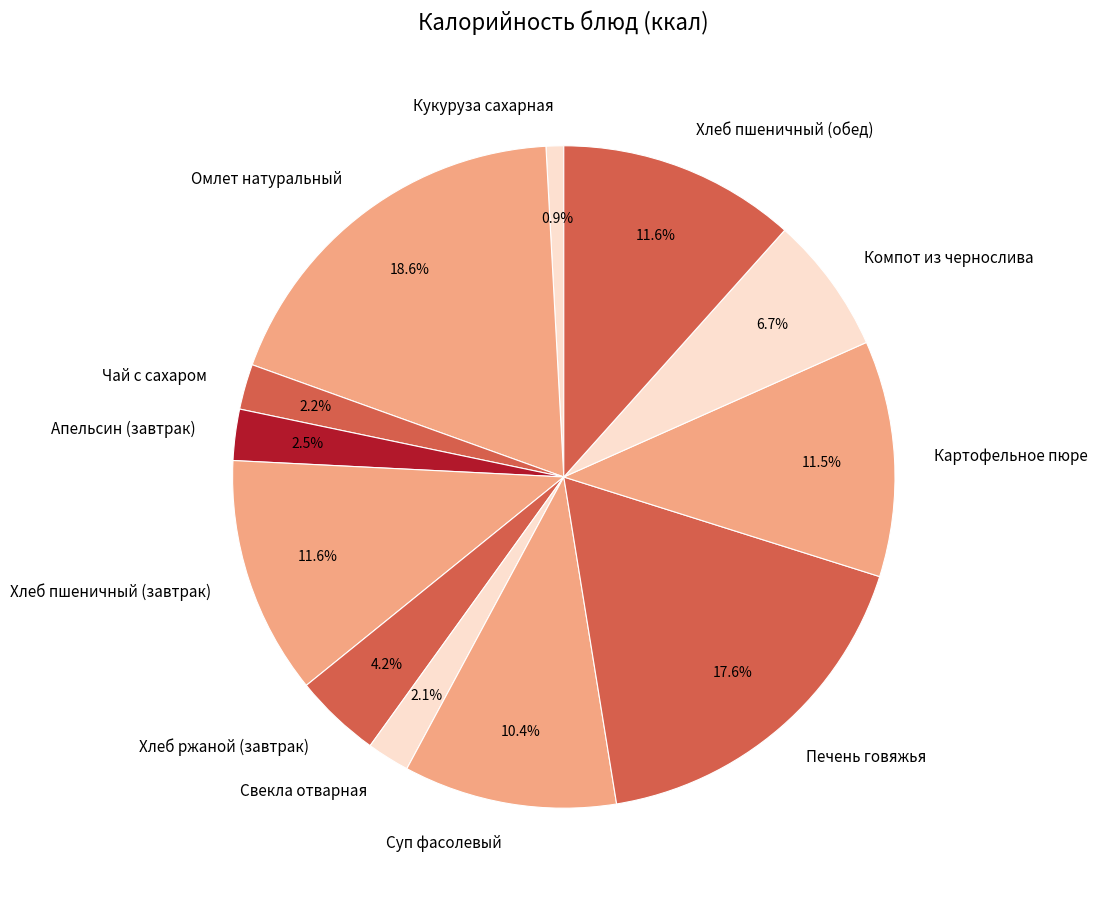

Which slice is the largest?

Омлет натуральный